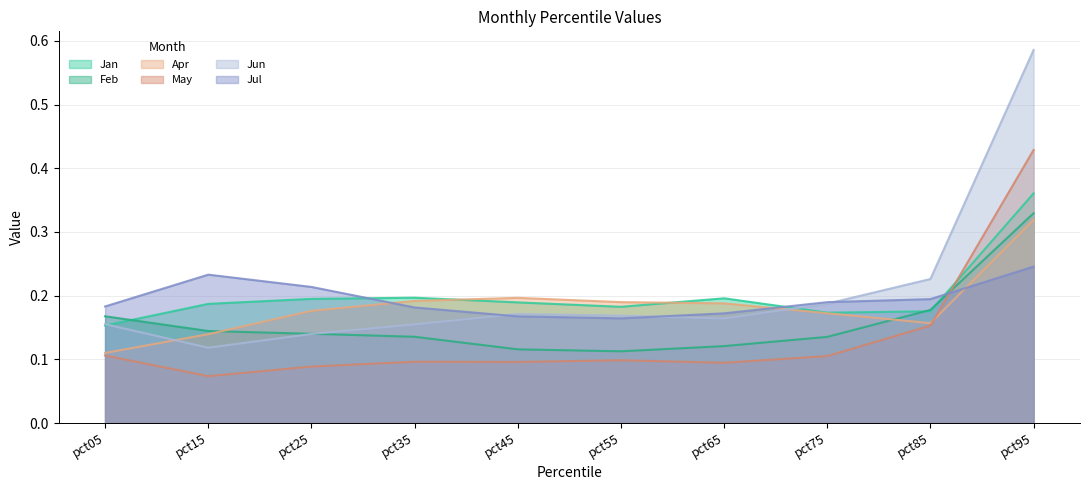

What is the maximum value for Jan?

0.4